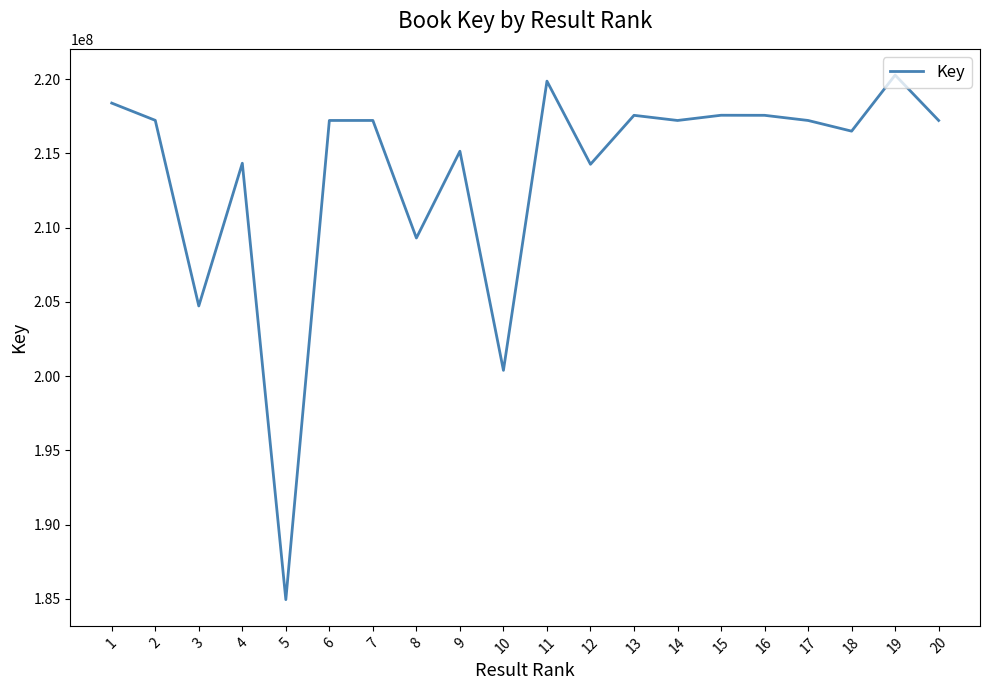

What is the greatest value displayed?

220274546